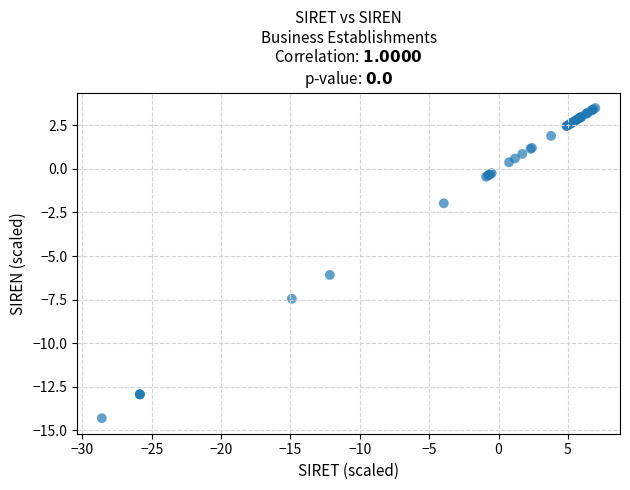

What Y value in the scatter plot is closest to -5?

-6.1